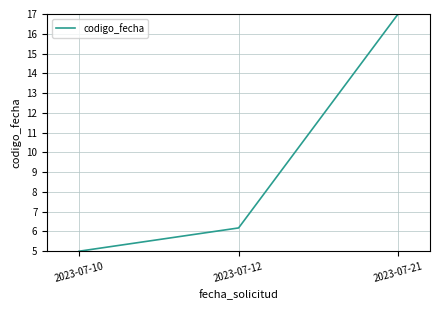

Between 2023-07-21 and 2023-07-10, which is larger?

2023-07-21